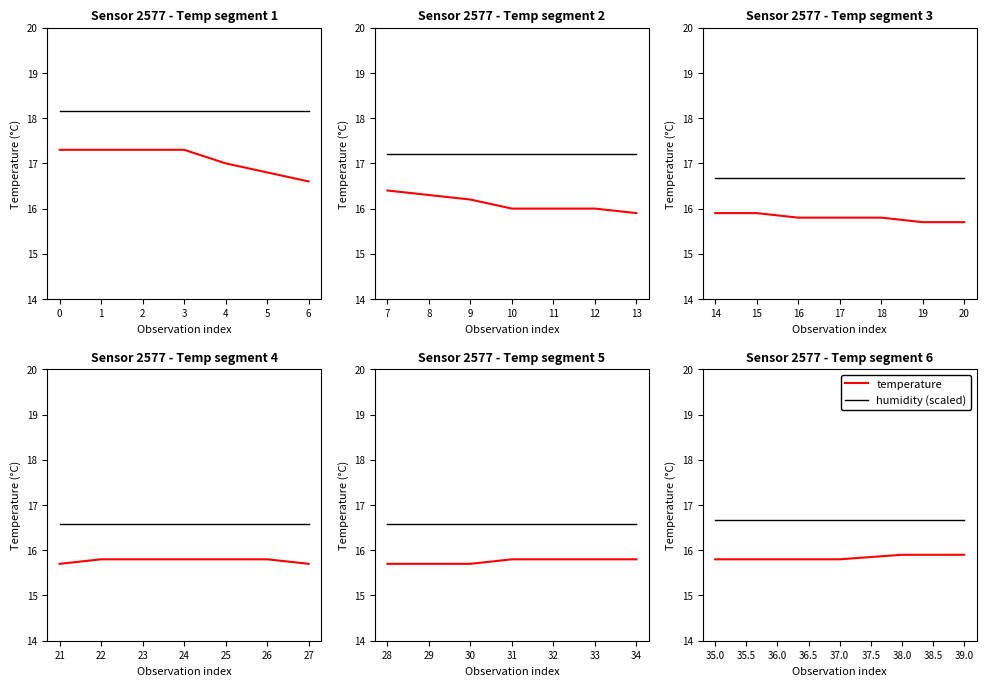

What is the difference between the highest and lowest values at 38.0?

0.8